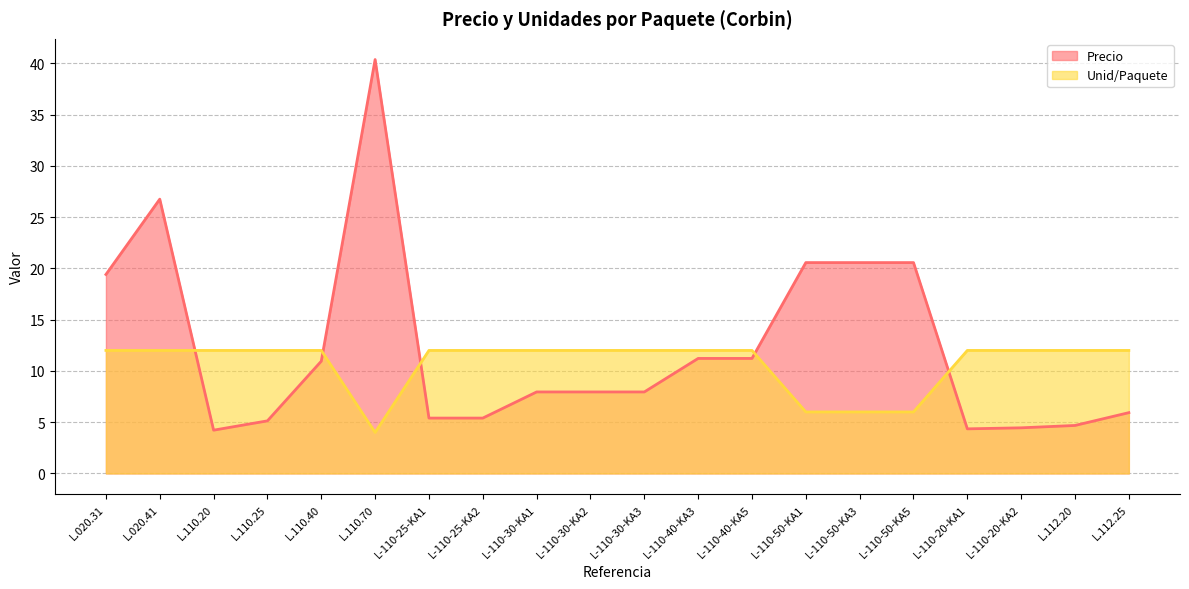

How many lines are shown in the chart?

2